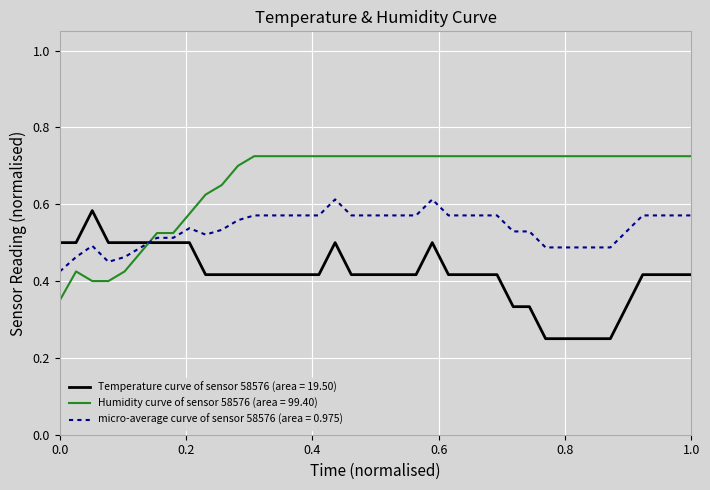

Rank the series by their maximum value, from lowest to highest.

Temperature curve of sensor 58576 (area = 19.50), micro-average curve of sensor 58576 (area = 0.975), Humidity curve of sensor 58576 (area = 99.40)